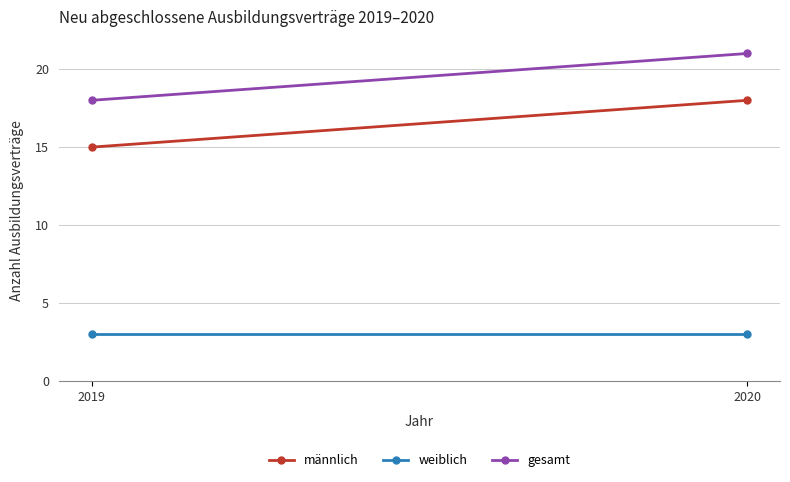

What is the difference between the highest and lowest values at 2019?

15